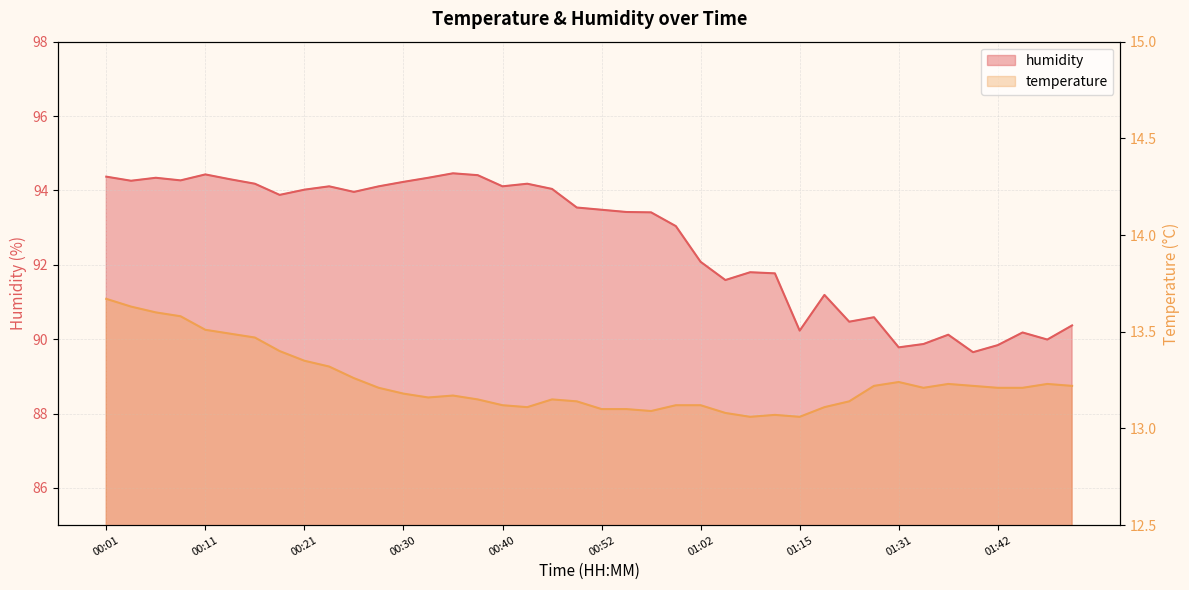

Reading left to right, list all the values displayed in this chart.

humidity: 94.4	94.3	94.3	94.3	94.4	94.3	94.2	93.9	94.0	94.1	94.0	94.1	94.2	94.3	94.5	94.4	94.1	94.2	94.0	93.5	93.5	93.4	93.4	93.0	92.1	91.6	91.8	91.8	90.2	91.2	90.5	90.6	89.8	89.9	90.1	89.7	89.8	90.2	90.0	90.4
temperature: 13.7	13.6	13.6	13.6	13.5	13.5	13.5	13.4	13.3	13.3	13.3	13.2	13.2	13.2	13.2	13.2	13.1	13.1	13.2	13.1	13.1	13.1	13.1	13.1	13.1	13.1	13.1	13.1	13.1	13.1	13.1	13.2	13.2	13.2	13.2	13.2	13.2	13.2	13.2	13.2